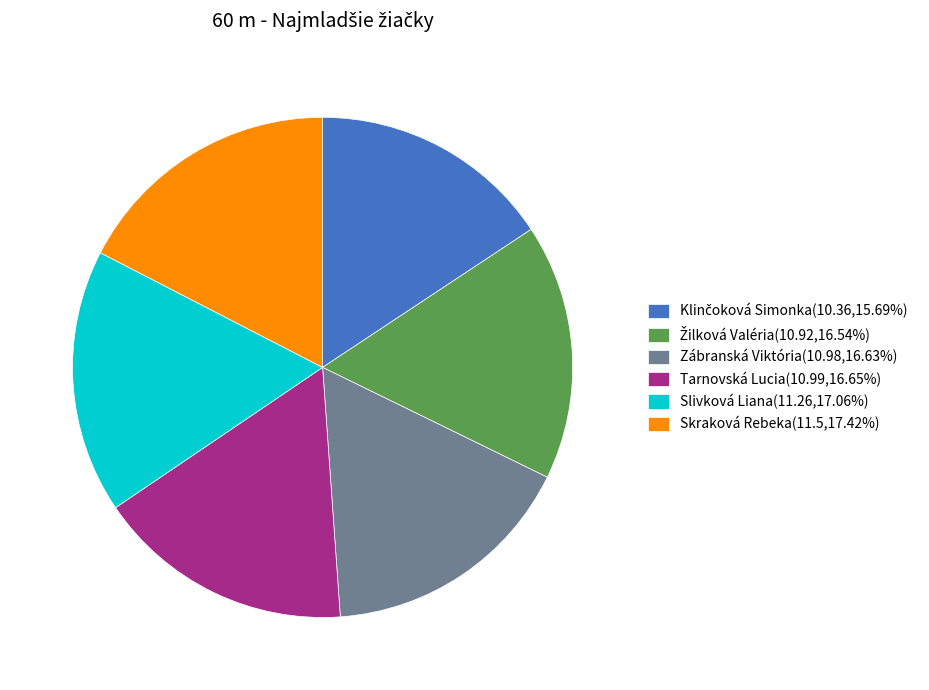

Is there any slice that represents more than half of the pie?

No